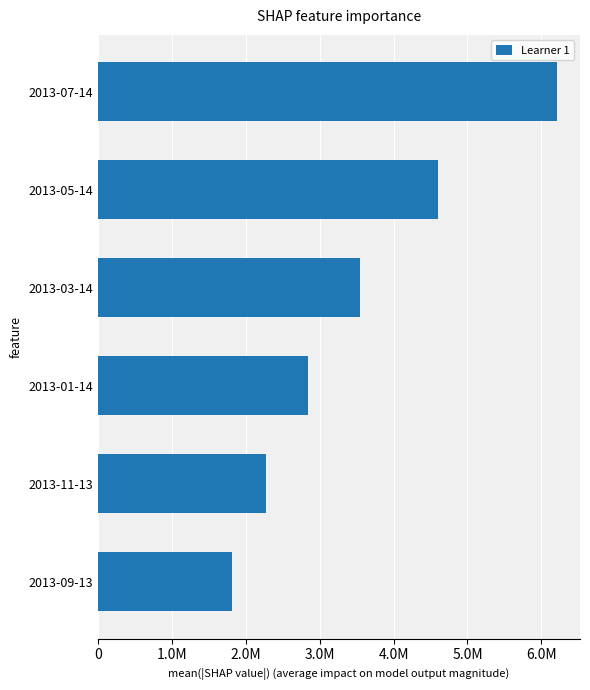

List the labels in order of value, smallest first.

2013-09-13, 2013-11-13, 2013-01-14, 2013-03-14, 2013-05-14, 2013-07-14